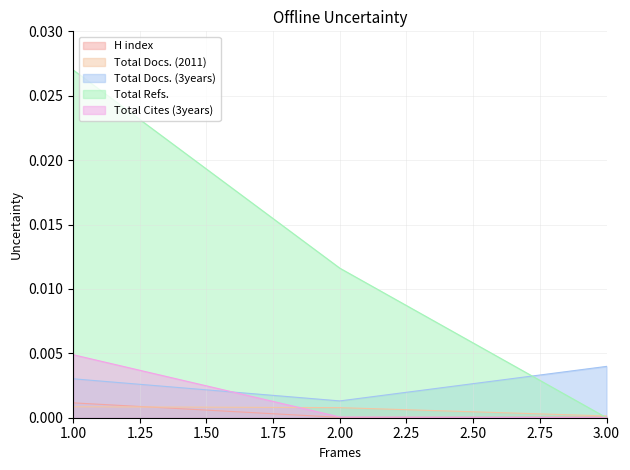

How many Total Docs. (3years) values are between 0 and 1?

3